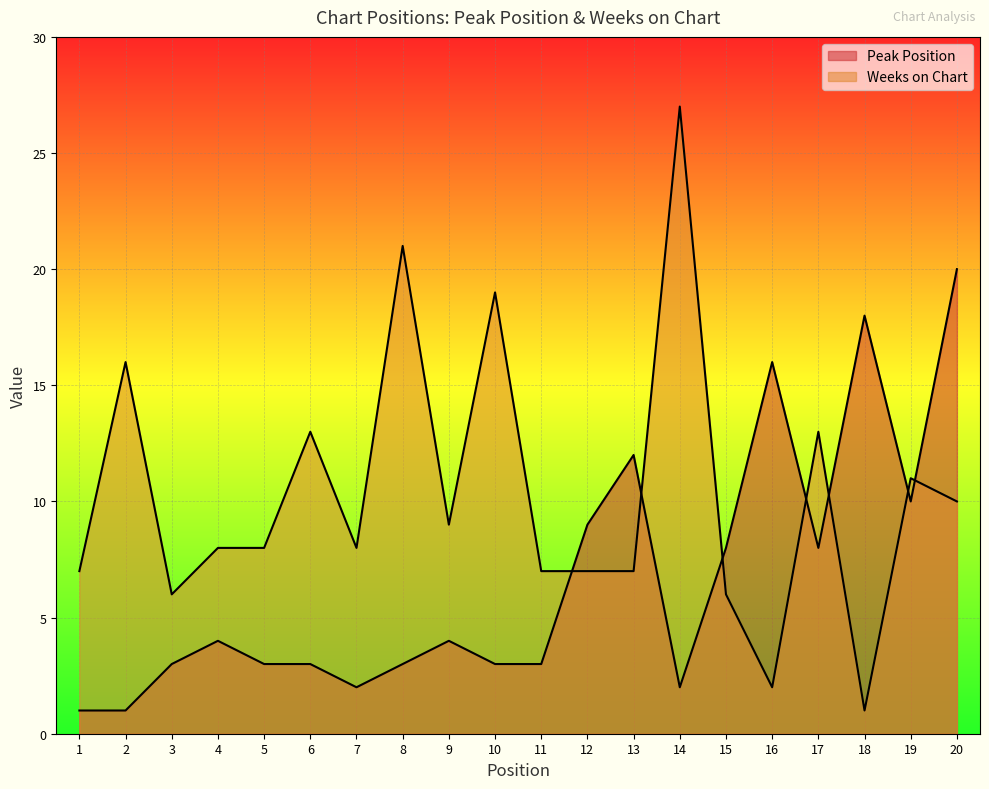

After their last crossing, which series has the higher values: Weeks on Chart or Peak Position?

Peak Position